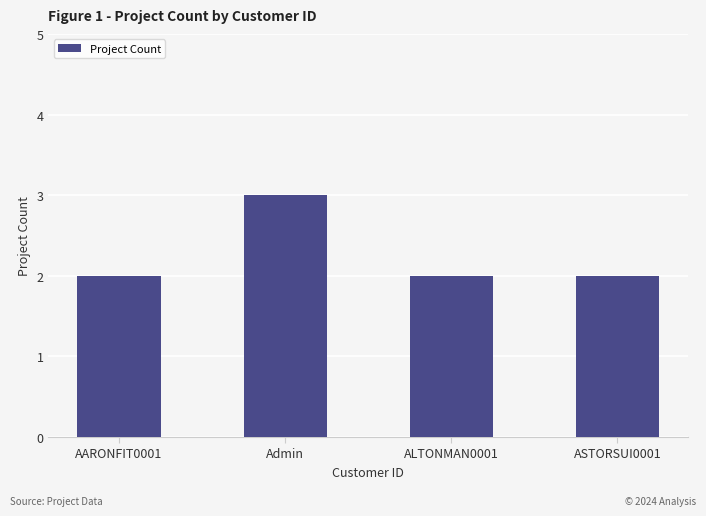

How many distinct data groups are displayed?

1